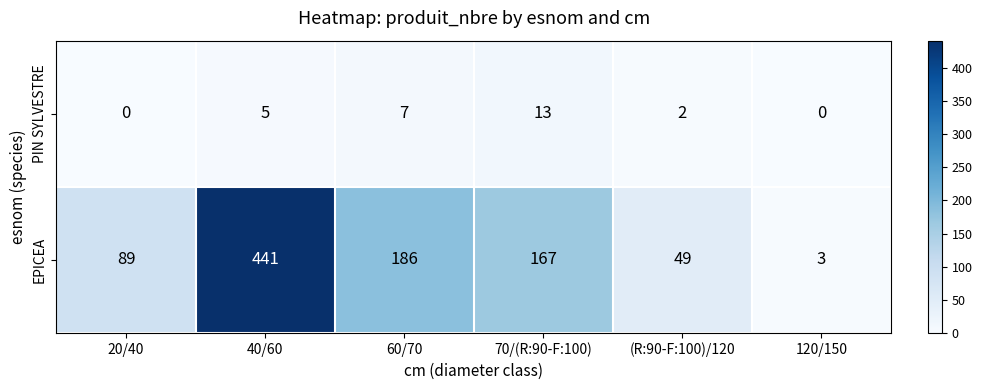

Reading left to right, what are all the values shown in this chart?

PIN SYLVESTRE: 20/40=0	40/60=5	60/70=7	70/(R:90-F:100)=13	(R:90-F:100)/120=2	120/150=0
EPICEA: 20/40=89	40/60=441	60/70=186	70/(R:90-F:100)=167	(R:90-F:100)/120=49	120/150=3